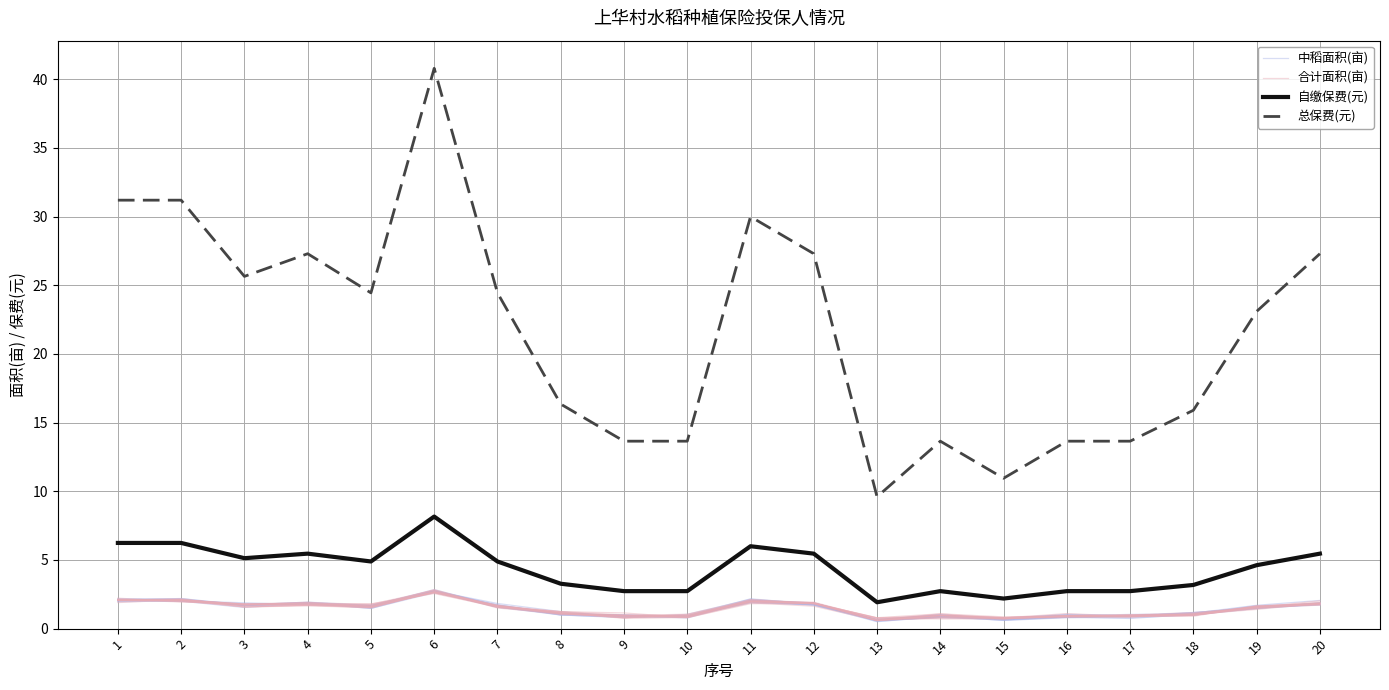

True or false: 中稻面积(亩) has a value of 0.4 at 13.

False